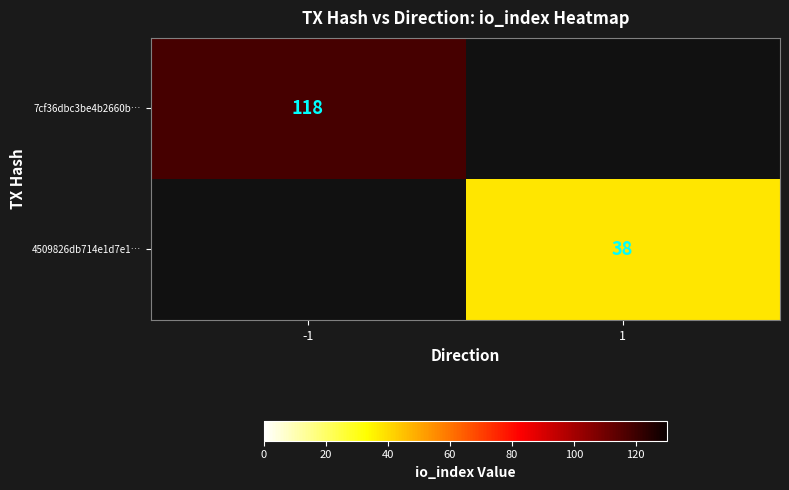

True or false: 7cf36dbc3be4b2660b… has a value of 118 at -1.

True